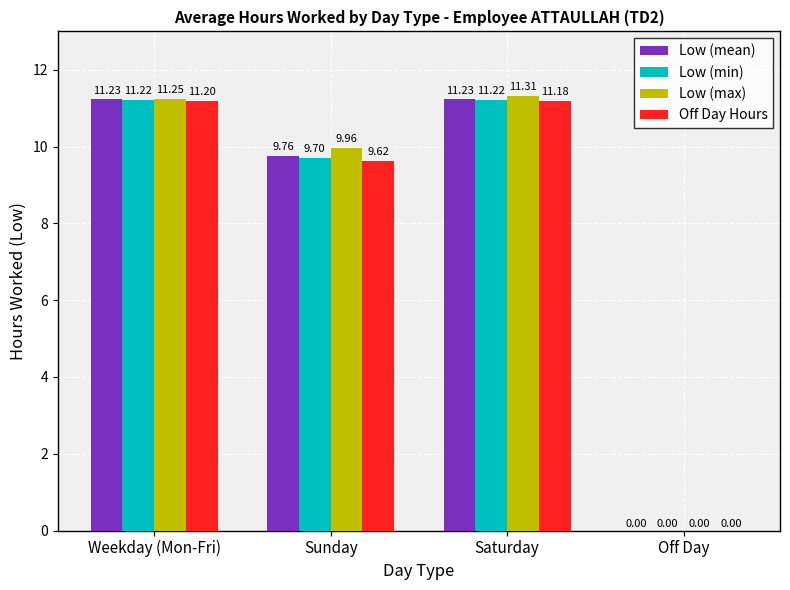

What is the difference between the Low (mean) values at Sunday and Weekday (Mon-Fri)?

1.5